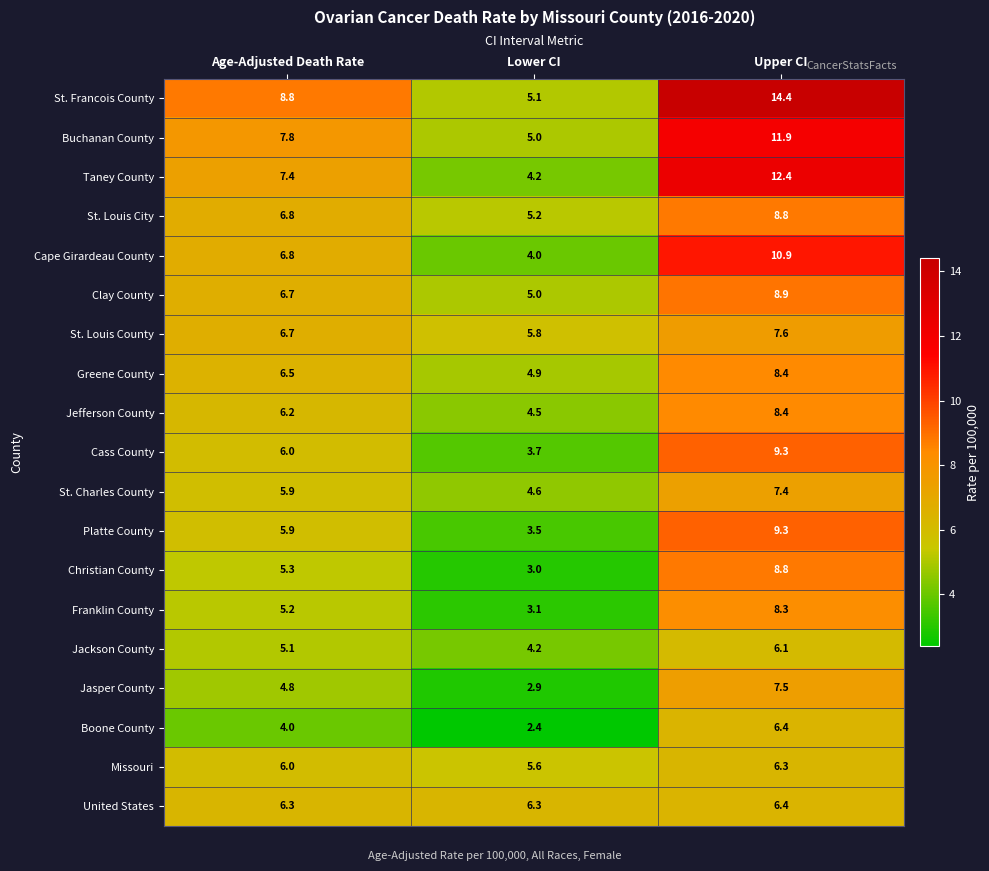

At which category is the sum across all series the highest?

Upper CI